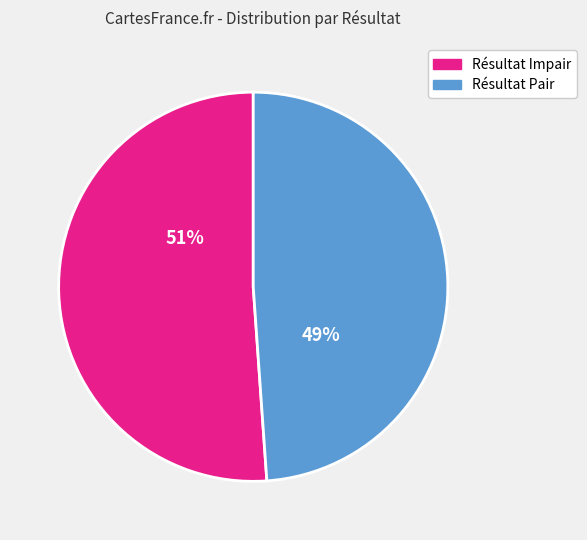

Combined, do Résultat Pair and Résultat Impair account for over 50%?

Yes